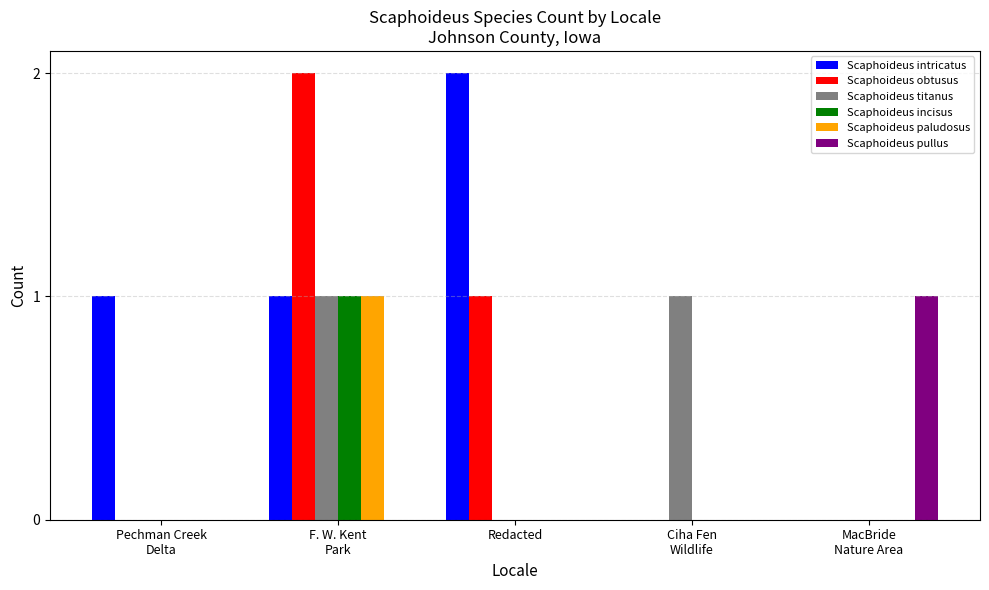

The Scaphoideus obtusus series shows 1 at Ciha Fen
Wildlife. True or false?

False